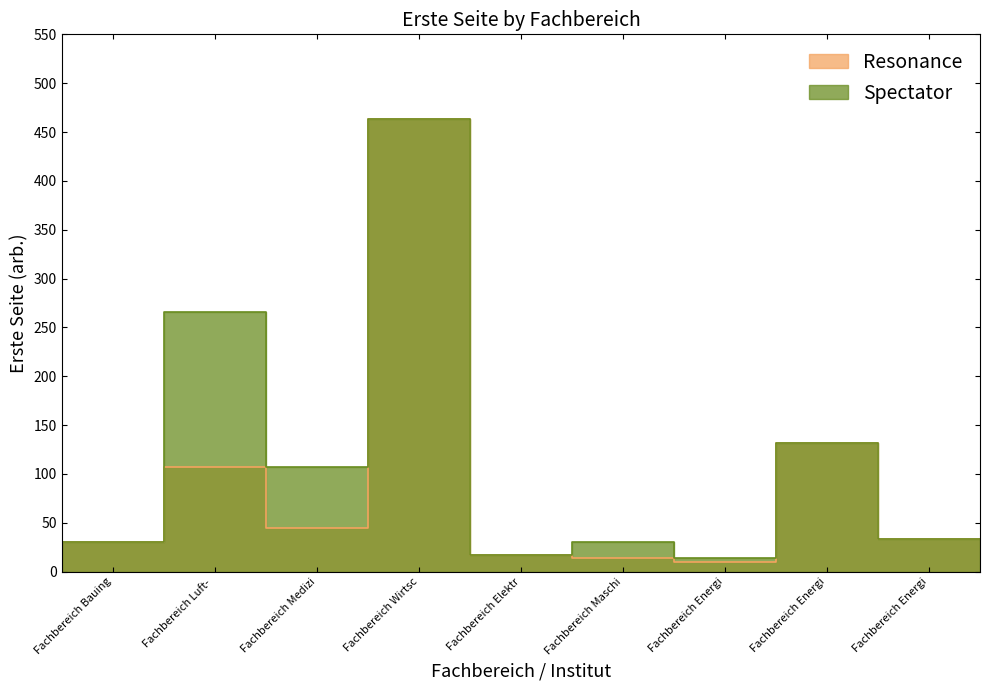

What is the difference between the maximum and second lowest values in the Spectator series?

446